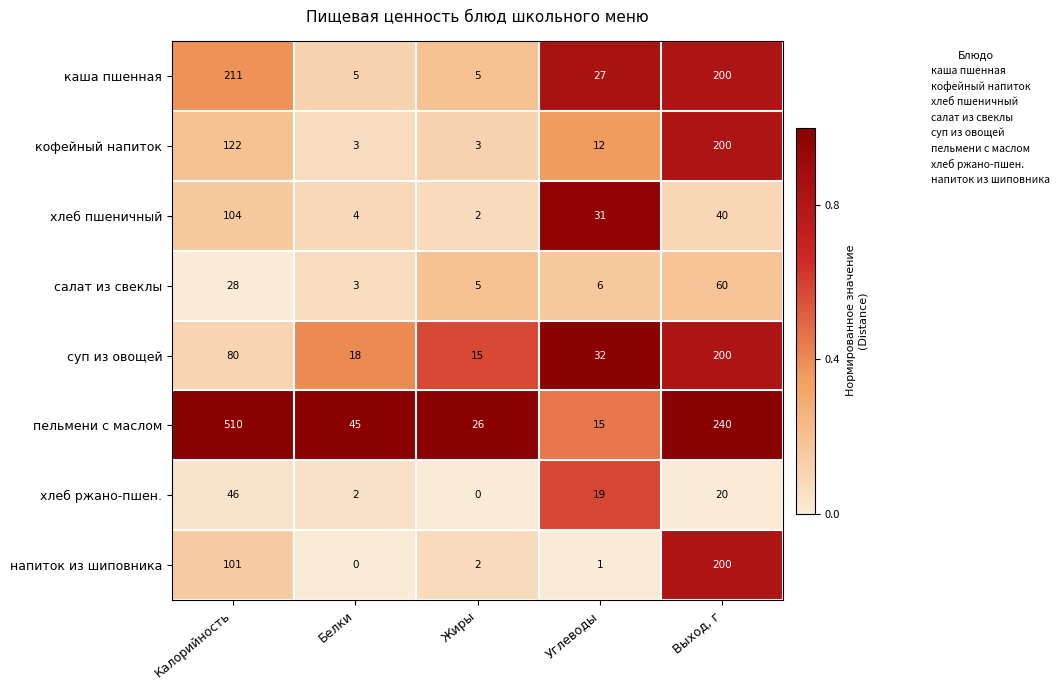

Which series has the widest spread of values?

пельмени с маслом